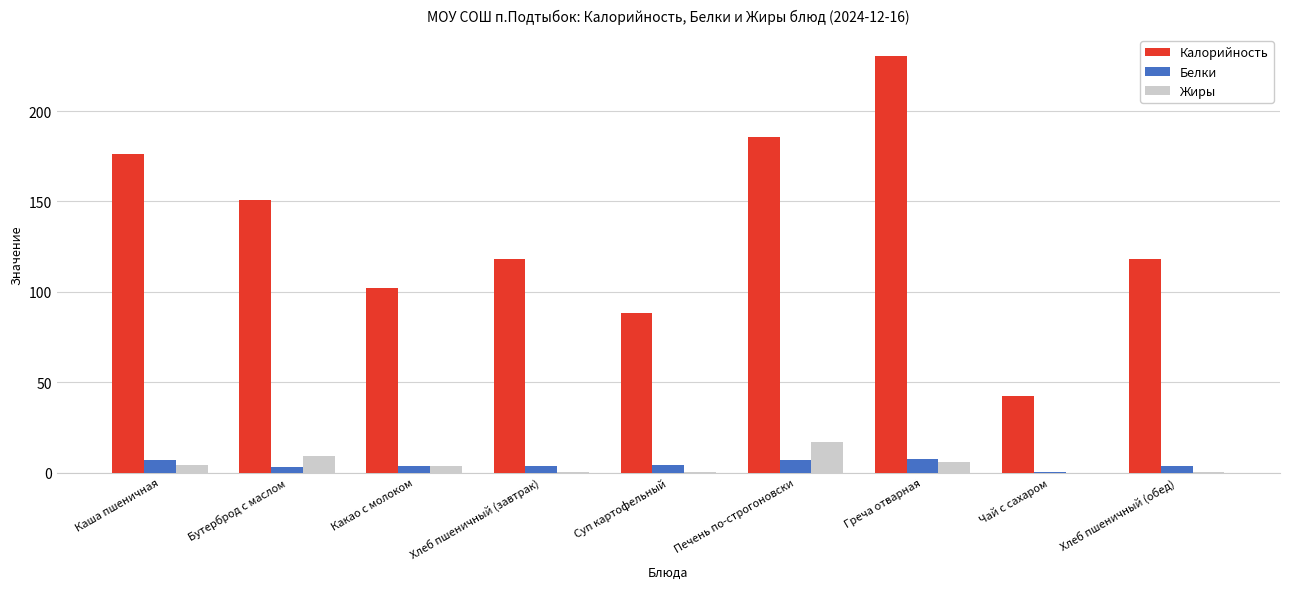

What is the average value of the Калорийность series?

134.6